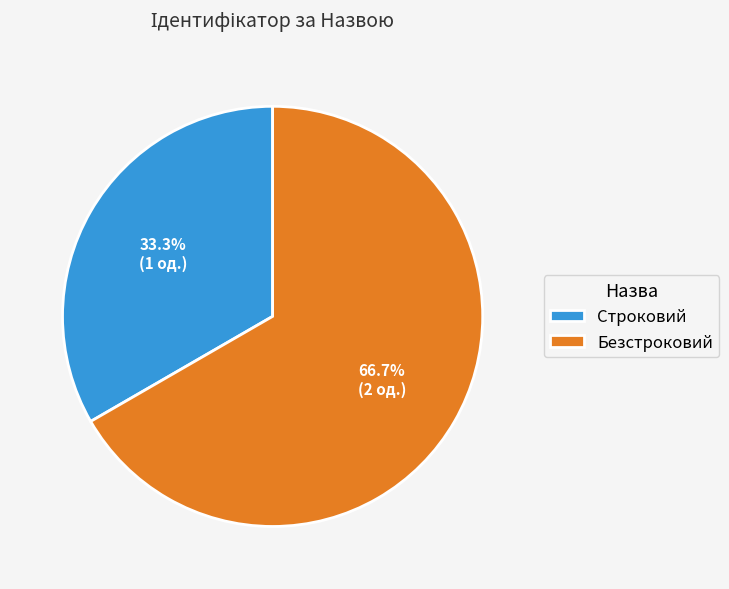

What is the smallest slice in the pie chart?

Строковий